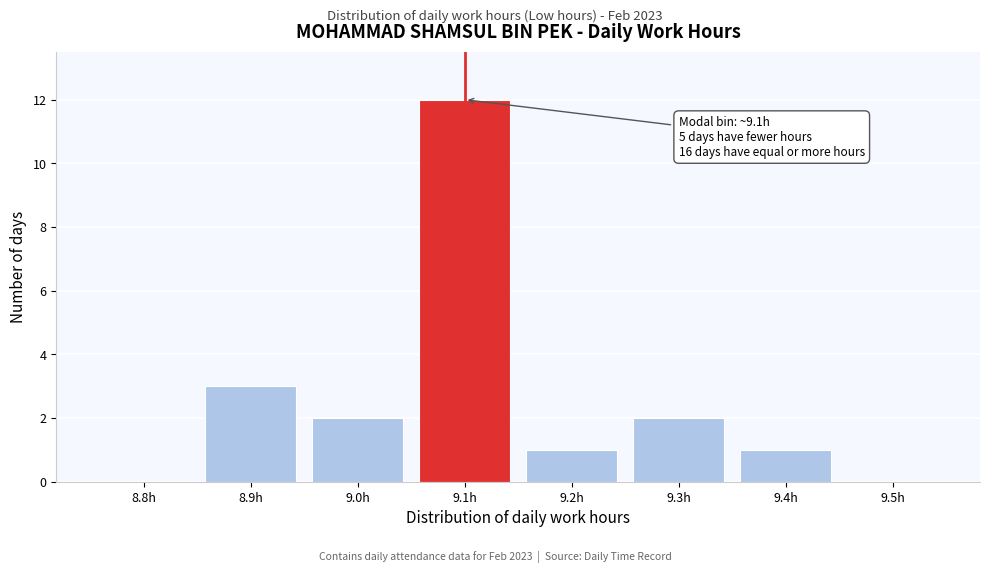

Reading left to right, list all the values displayed in this chart.

8.8h=0	8.9h=3	9.0h=2	9.1h=12	9.2h=1	9.3h=2	9.4h=1	9.5h=0